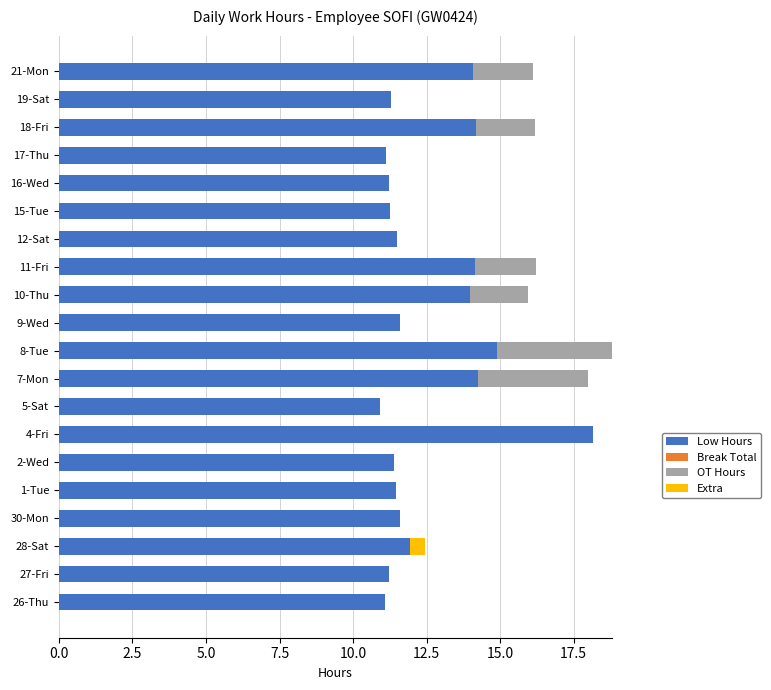

What is the sum of all Low Hours values?

251.2